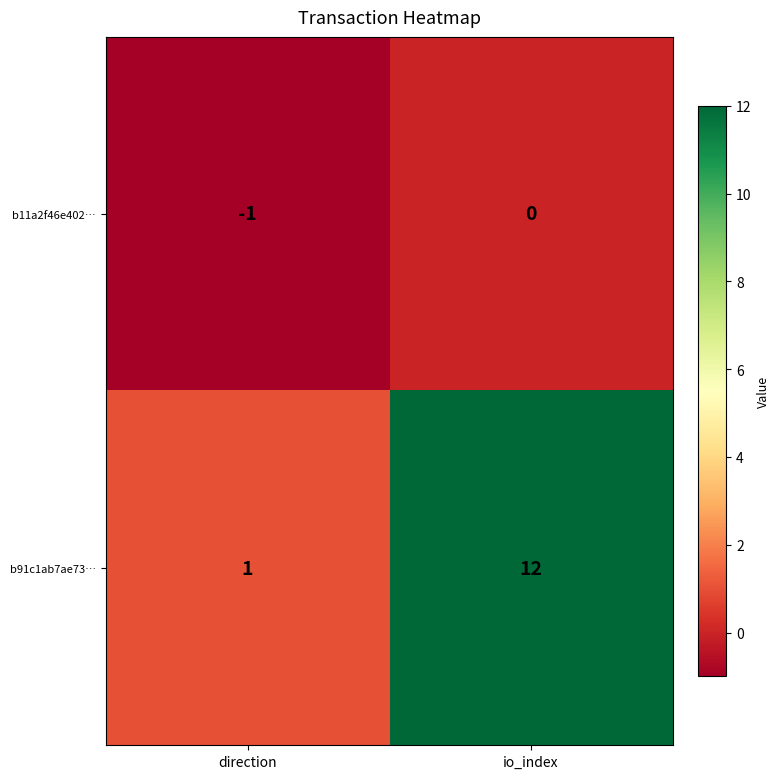

List the series in order of their peak value, lowest first.

b11a2f46e402…, b91c1ab7ae73…